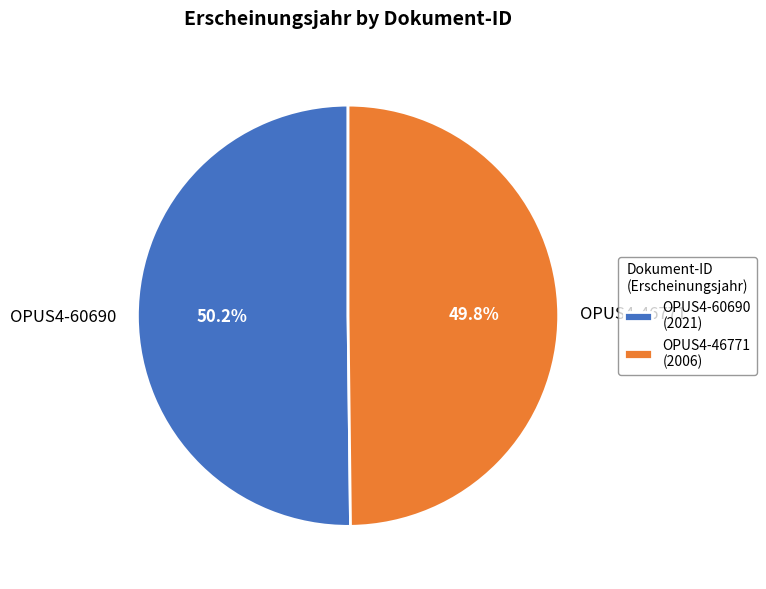

Is there a majority slice in this chart?

Yes